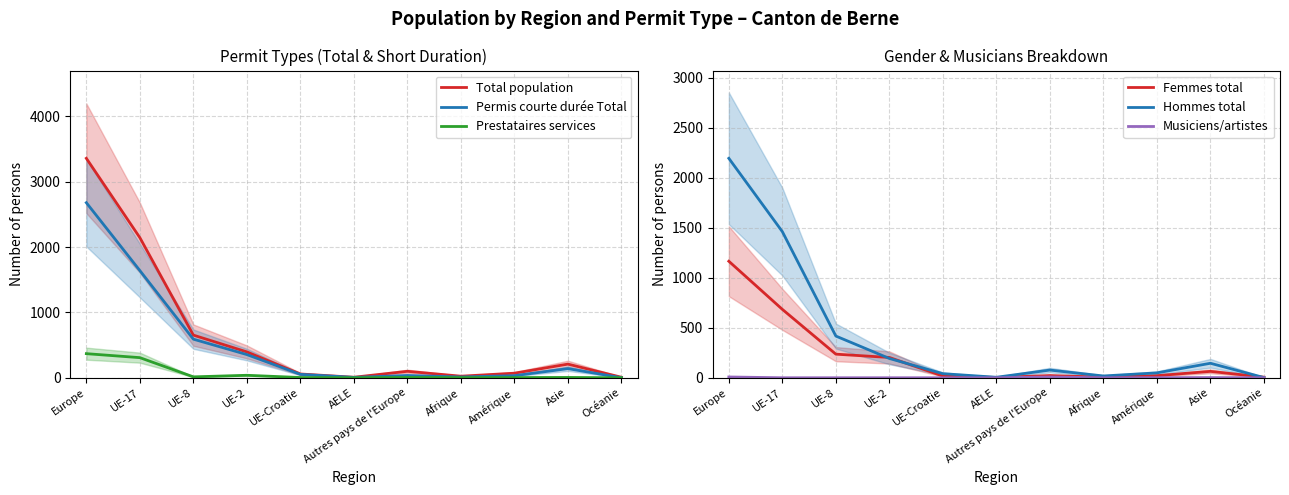

True or false: Musiciens/artistes and Femmes total intersect in this chart.

False